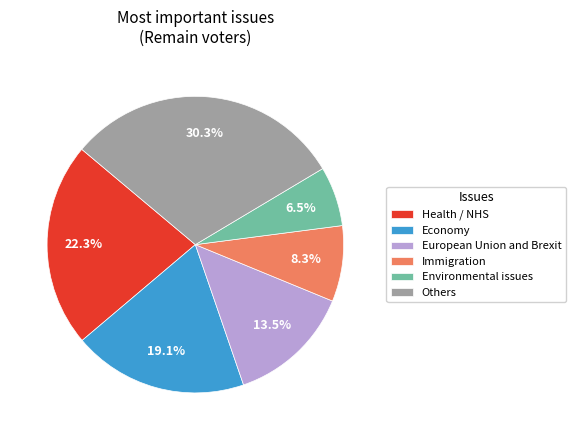

To the nearest percent, what is the average slice percentage?

17%